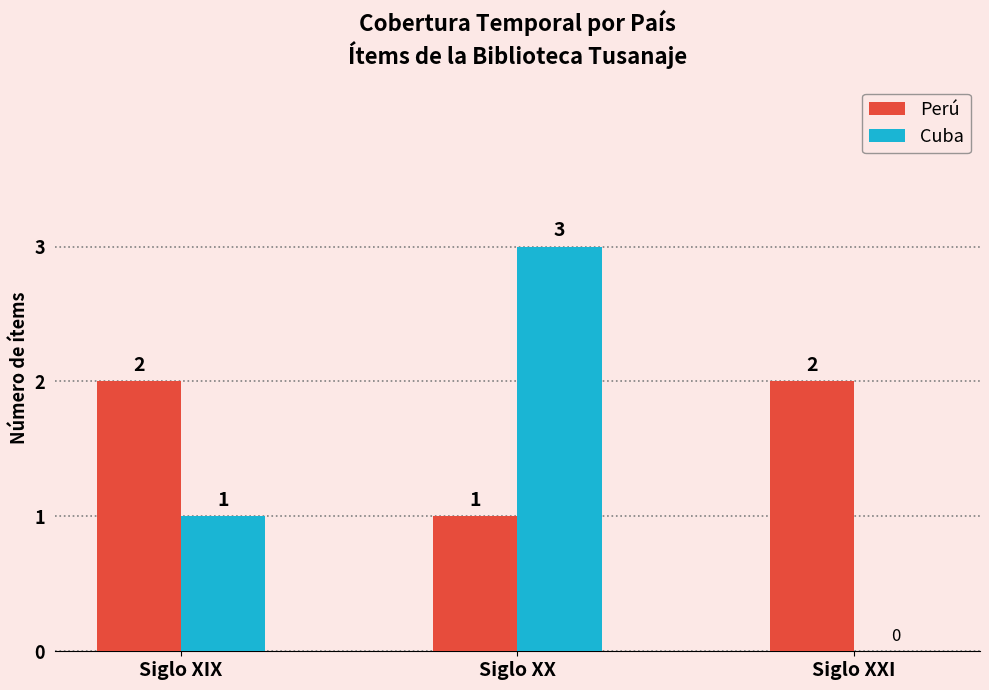

Is it true that Perú equals 1 at Siglo XX?

True